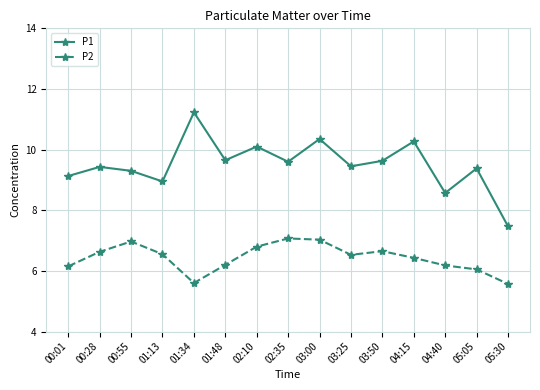

Does the chart display data point markers on the line(s)?

Yes